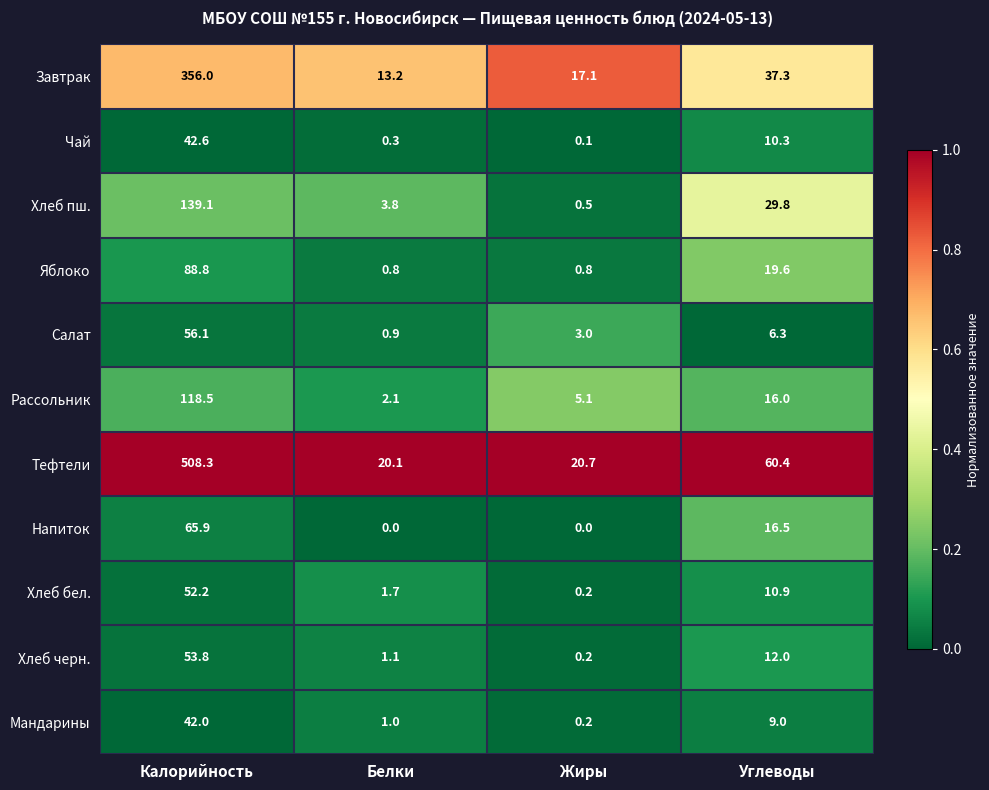

The Напиток series shows 25.7 at Калорийность. True or false?

False